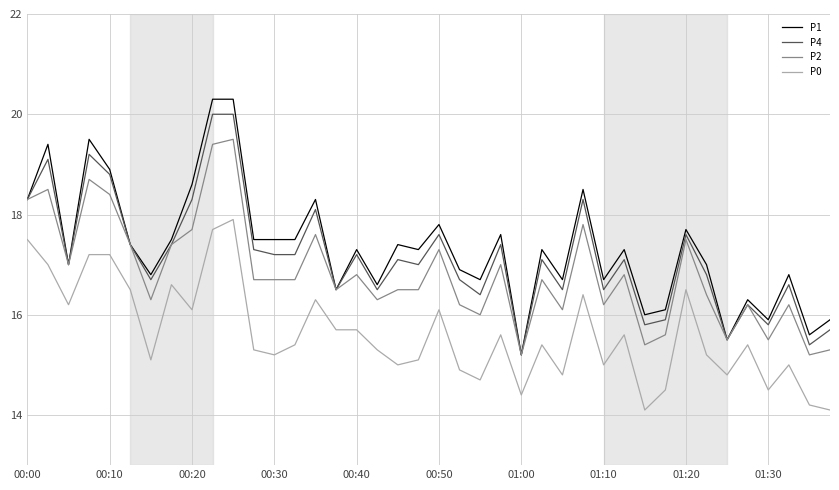

What is the maximum value for P0?

17.9